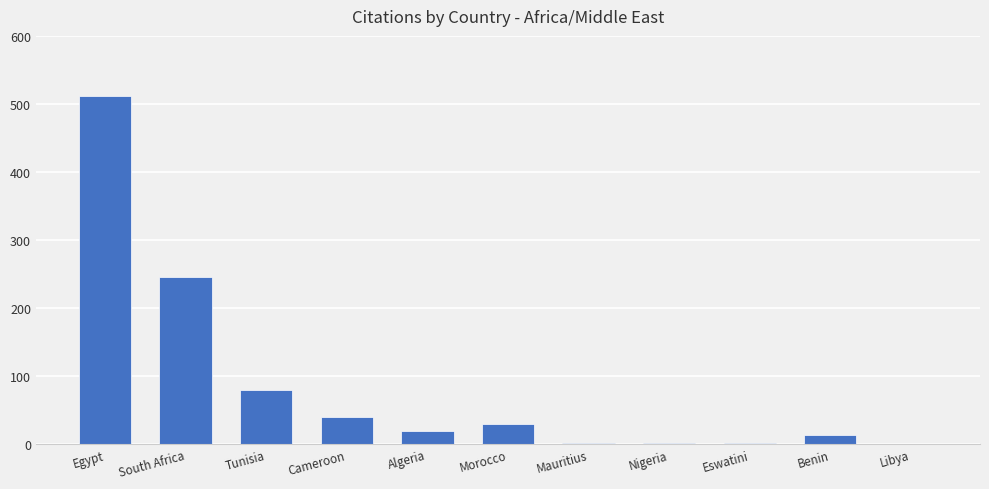

What is the difference between the values at Egypt and Cameroon?

471